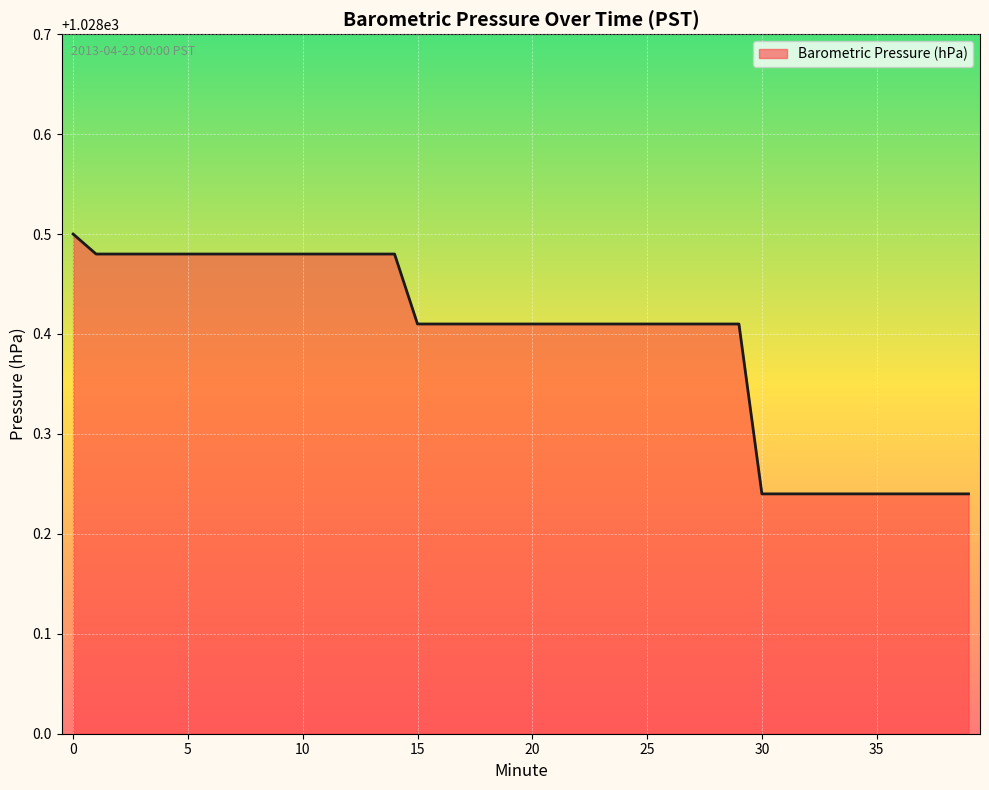

What is the difference between the maximum and minimum values?

0.3